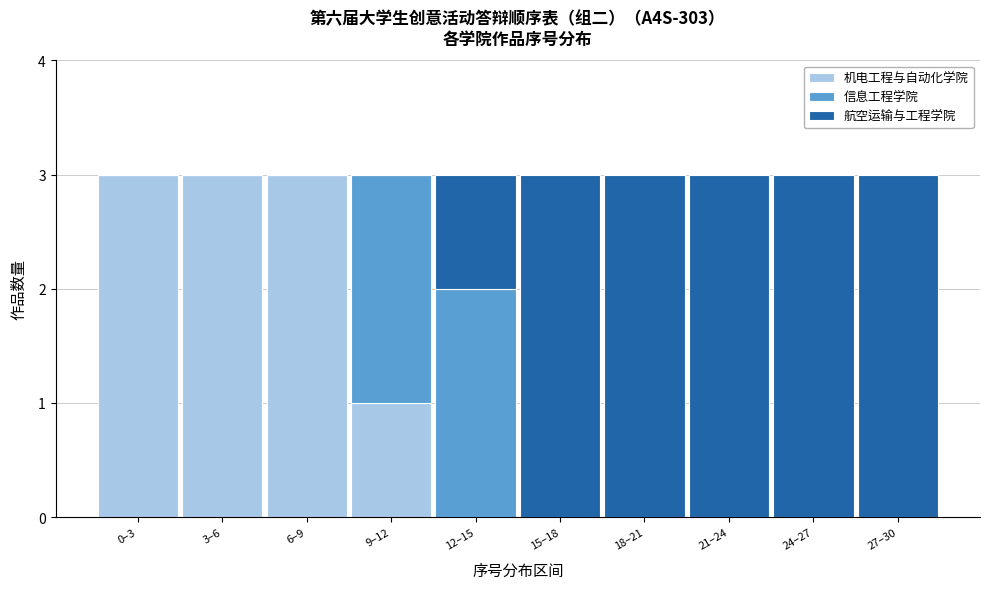

Reading right to left, what are the values for 机电工程与自动化学院?

27–30=0	24–27=0	21–24=0	18–21=0	15–18=0	12–15=0	9–12=1	6–9=3	3–6=3	0–3=3